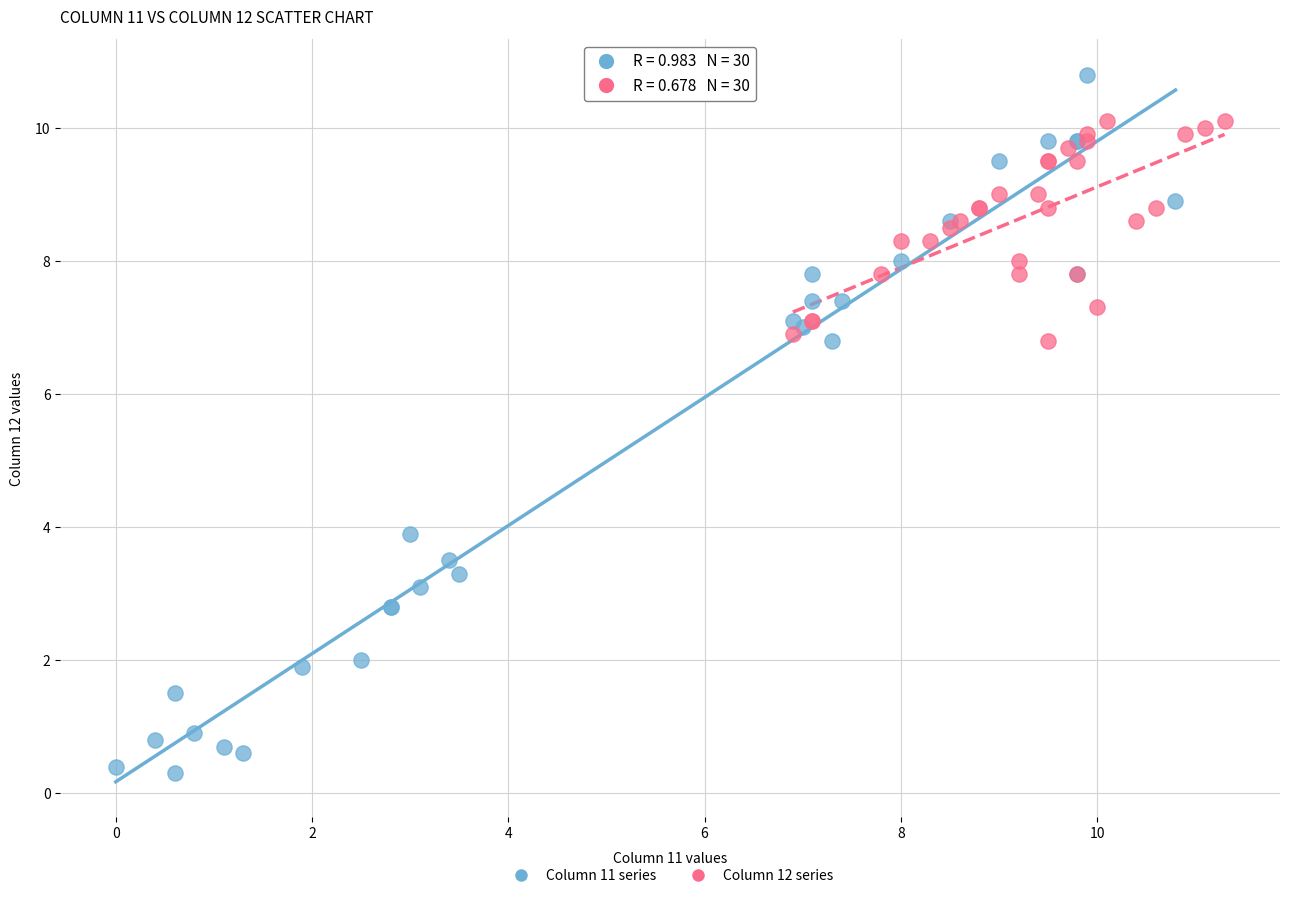

Which series reaches the maximum Y coordinate?

Column 11 series